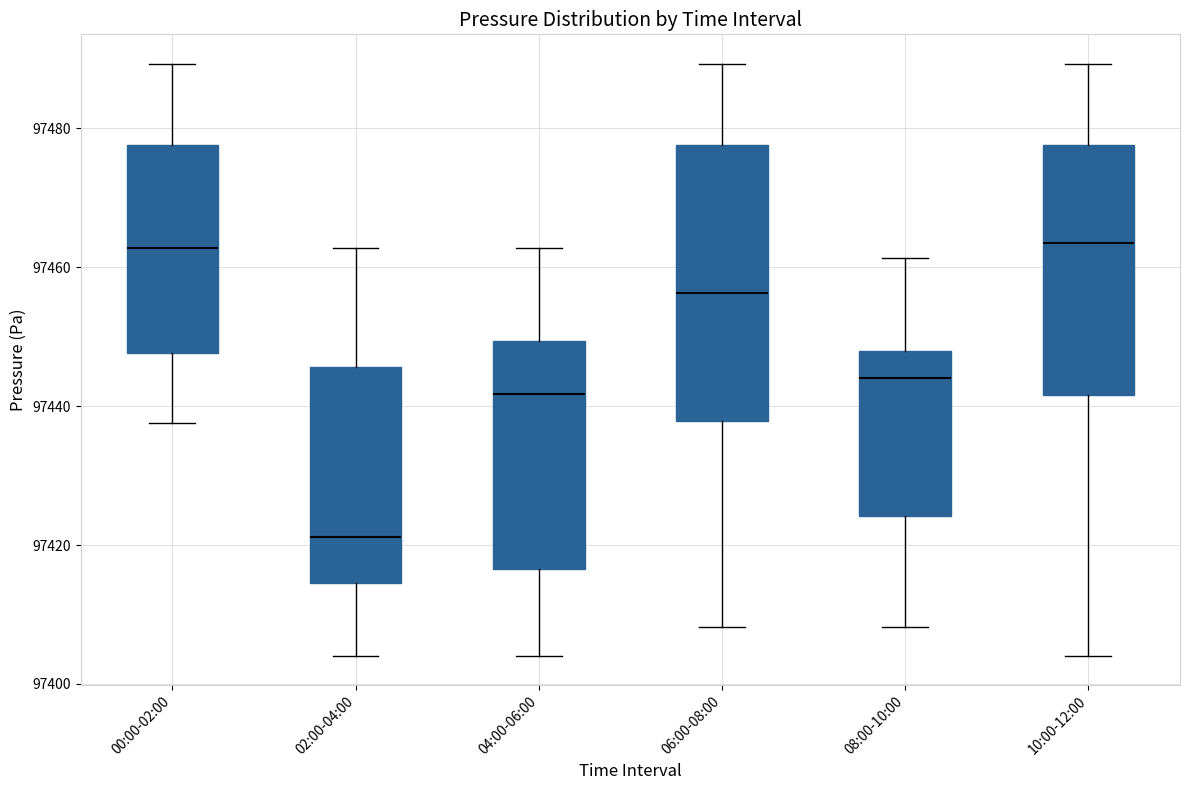

Which box is the tallest, from its lower edge to its upper edge?

06:00-08:00